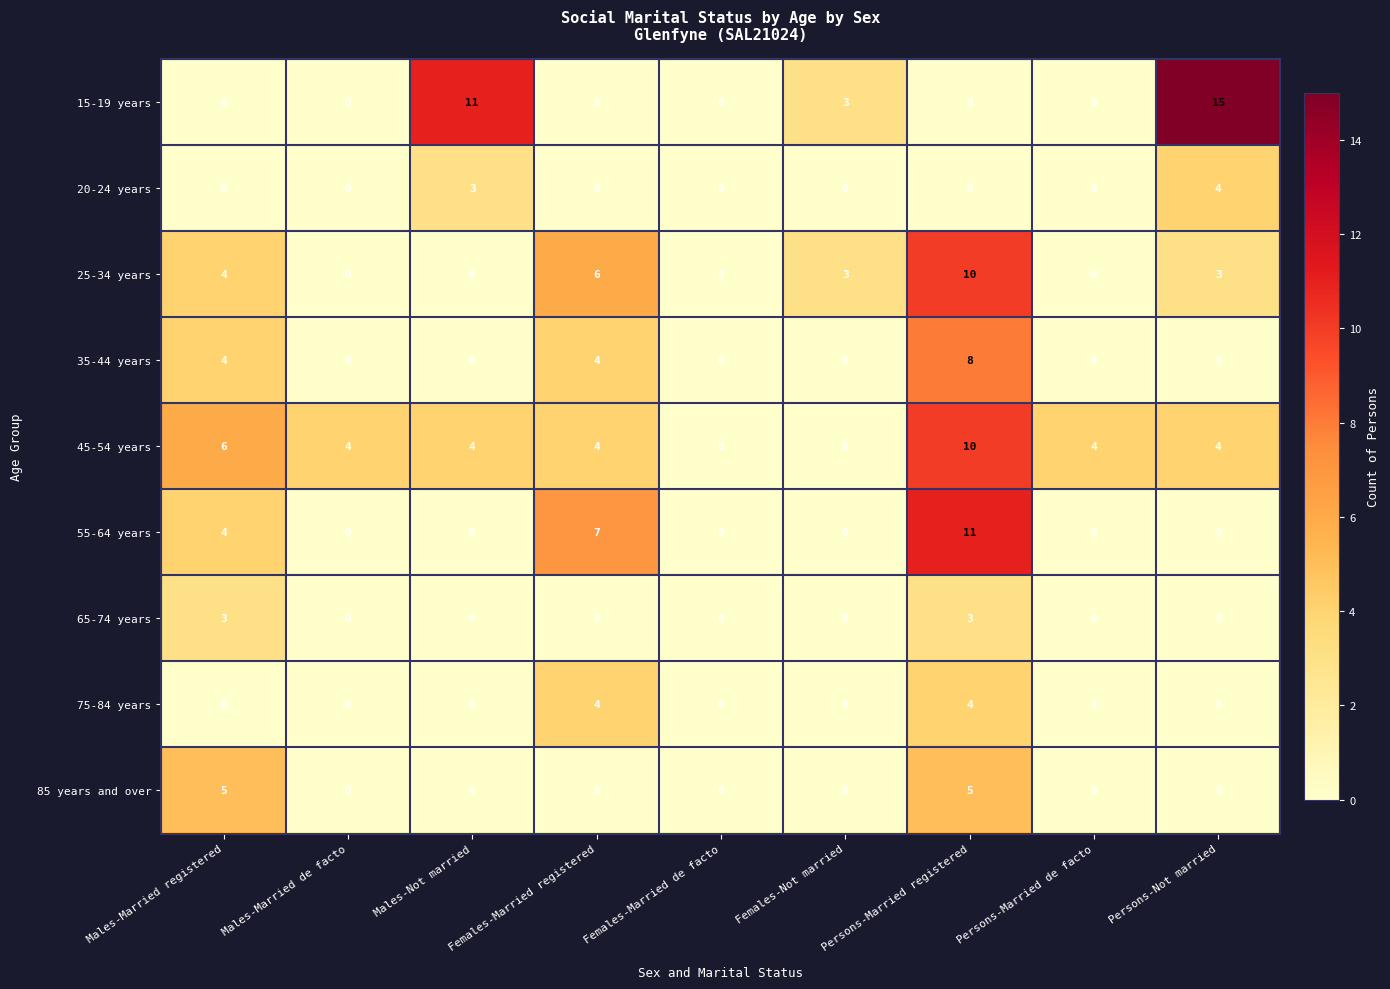

Which series changed the most between Females-Married registered and Persons-Not married?

15-19 years